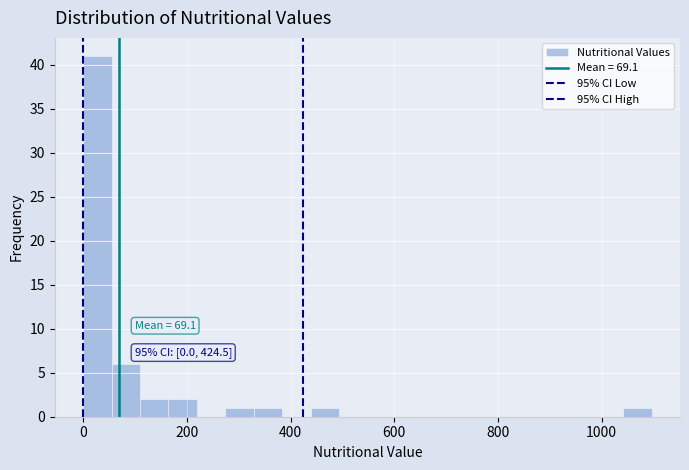

Around what value on the x-axis is the tallest bar? Give the approximate position of its centre, as read against the axis.

20